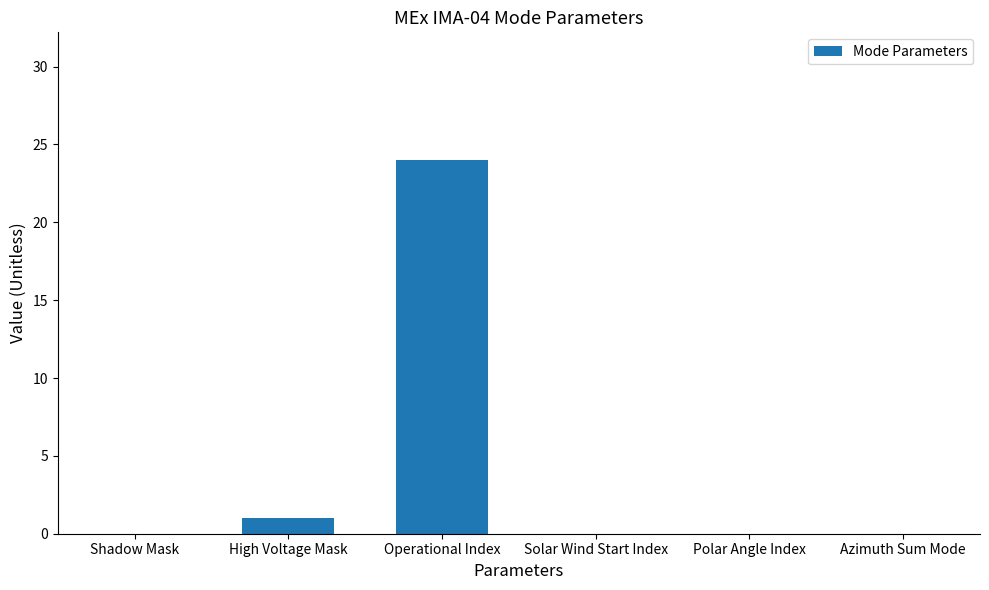

Reading left to right, what are all the values shown in this chart?

Shadow Mask=0	High Voltage Mask=1	Operational Index=24	Solar Wind Start Index=0	Polar Angle Index=0	Azimuth Sum Mode=0